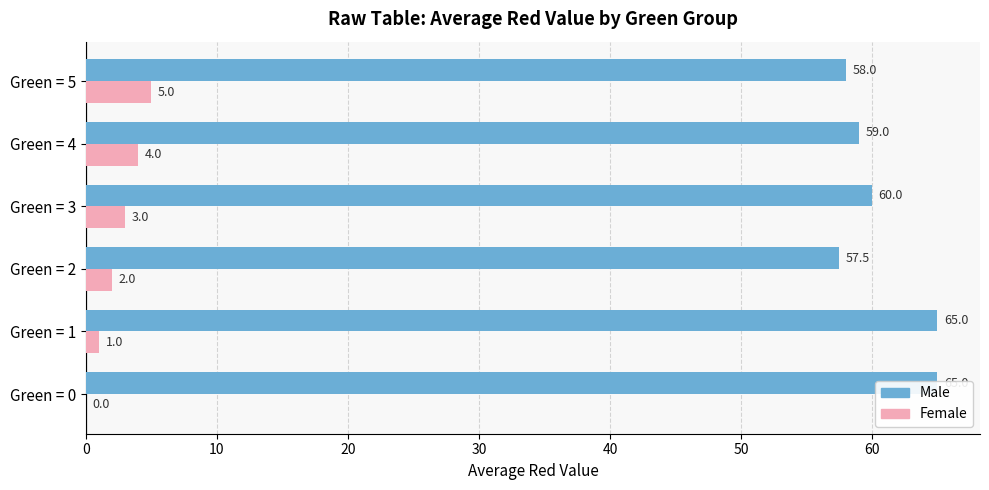

What is the value of the Male bar at the 3rd from the left?

57.5